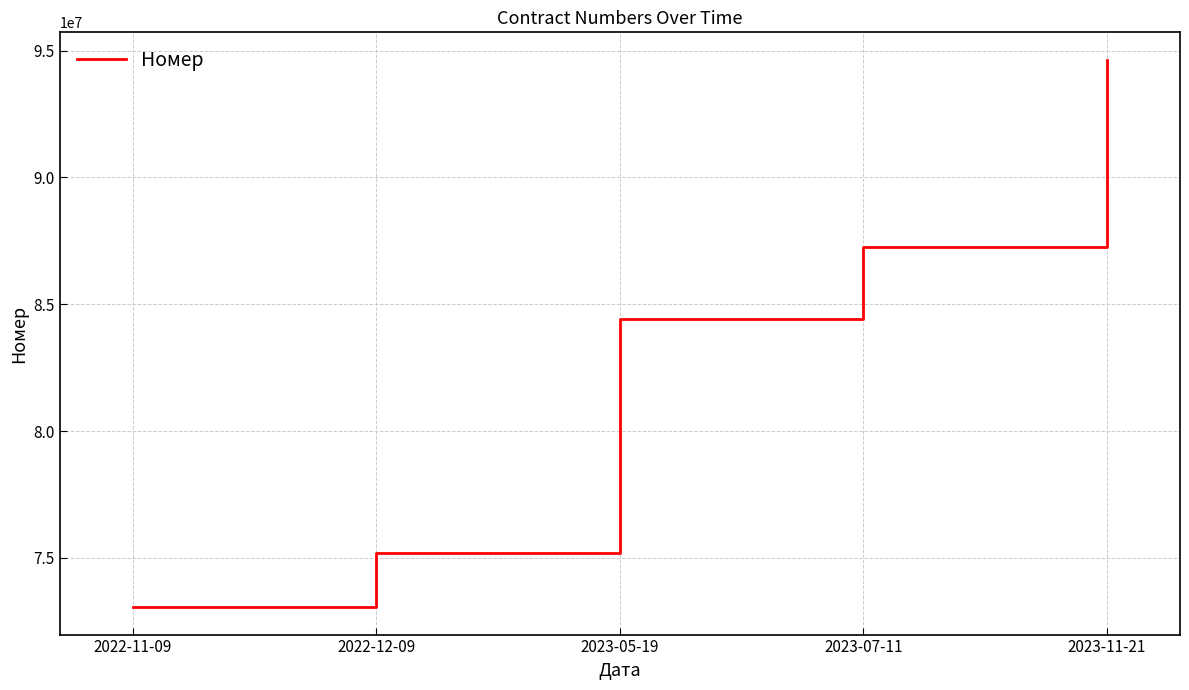

Reading left to right, list all the values displayed in this chart.

2022-11-09=73060343	2022-12-09=75190734	2023-05-19=84434898	2023-07-11=87249289	2023-11-21=94637532